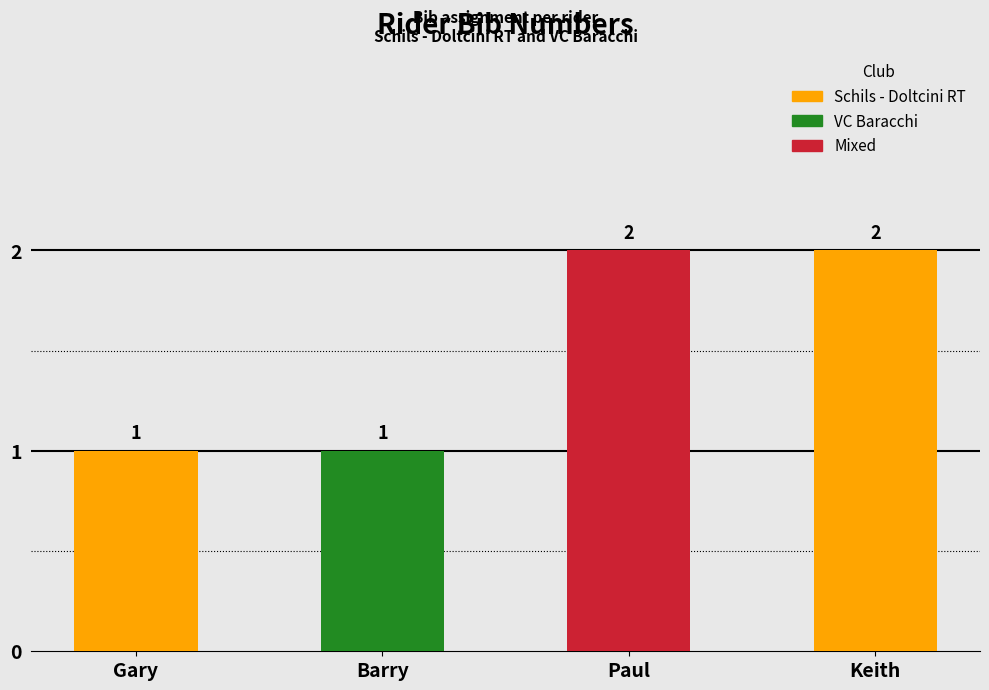

Between Keith and Barry, which is larger?

Keith